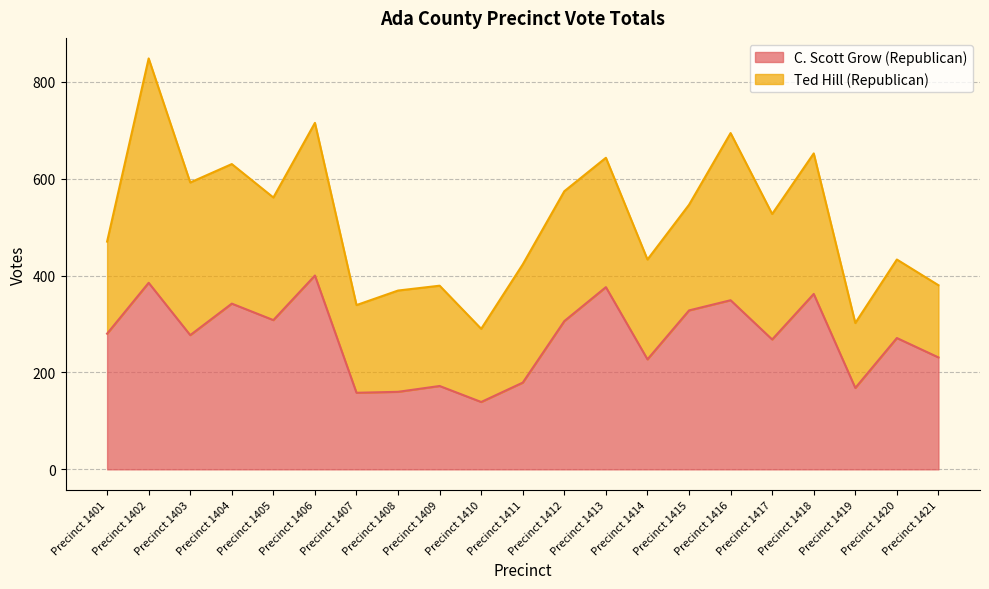

Where is the first local maximum?

Precinct 1402